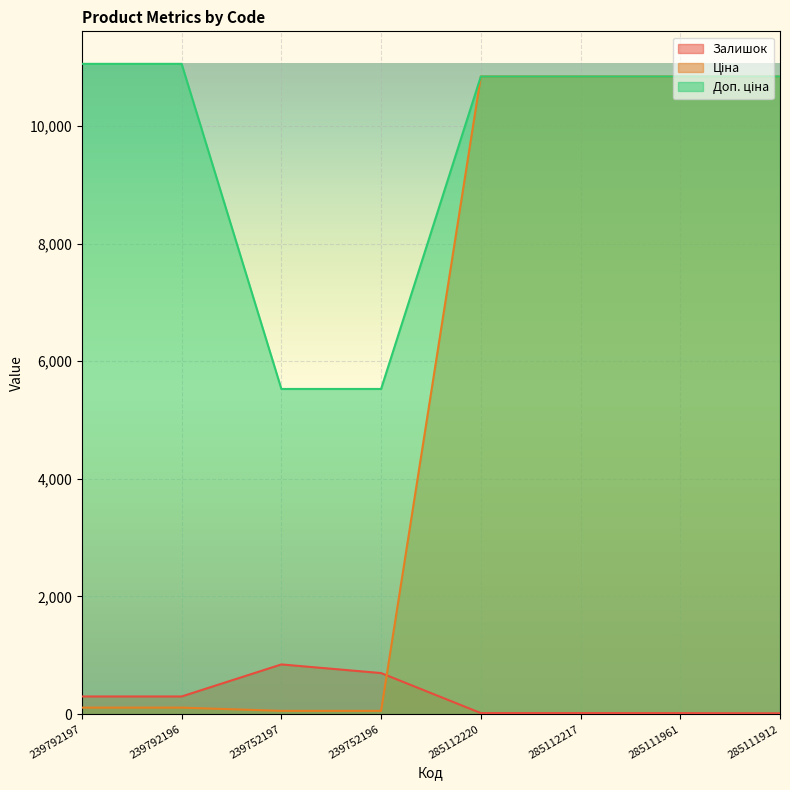

Reading left to right, transcribe all the data shown in this chart.

Залишок: 239792197=300.0	239792196=300.0	239752197=845.0	239752196=698.0	285112220=18.0	285112217=18.0	285111961=17.0	285111912=14.0
Ціна: 239792197=110.5	239792196=110.5	239752197=55.3	239752196=55.3	285112220=10840.1	285112217=10840.1	285111961=10840.1	285111912=10840.1
Доп. ціна: 239792197=11055.0	239792196=11055.0	239752197=5528.0	239752196=5528.0	285112220=10840.1	285112217=10840.1	285111961=10840.1	285111912=10840.1